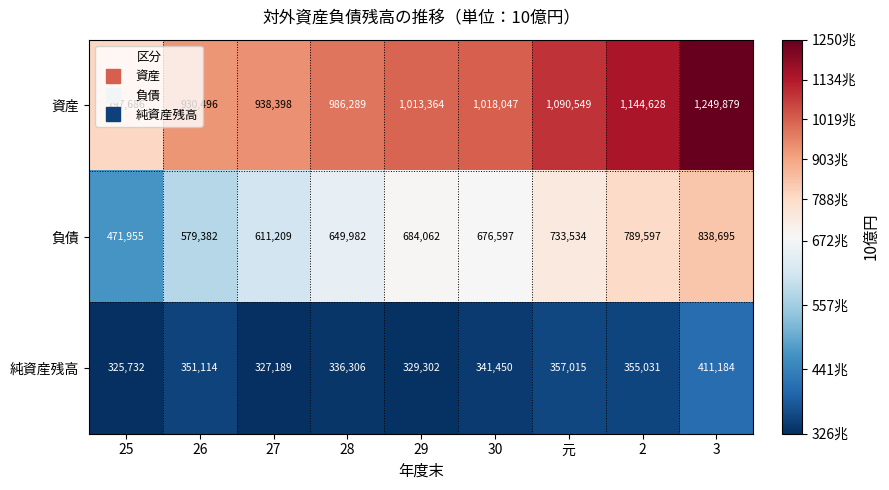

Is it true that 純資産残高 equals 351114 at 26?

True